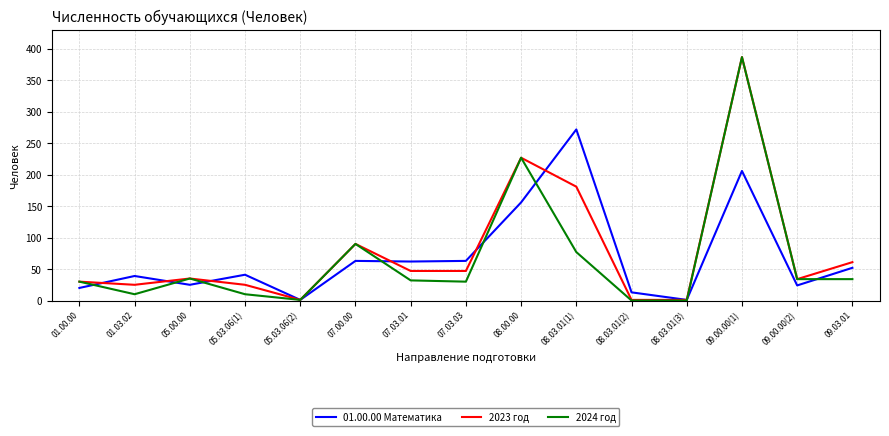

At which category is the sum across all series the highest?

09.00.00(1)